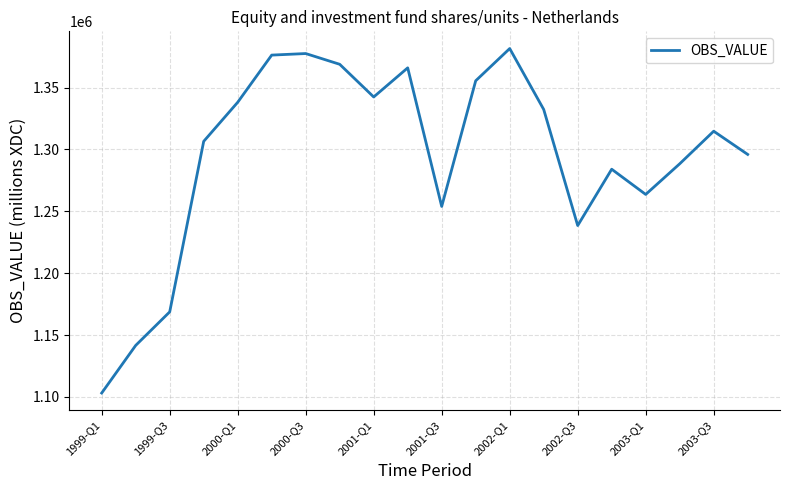

What is the minimum value shown in the chart?

1103146